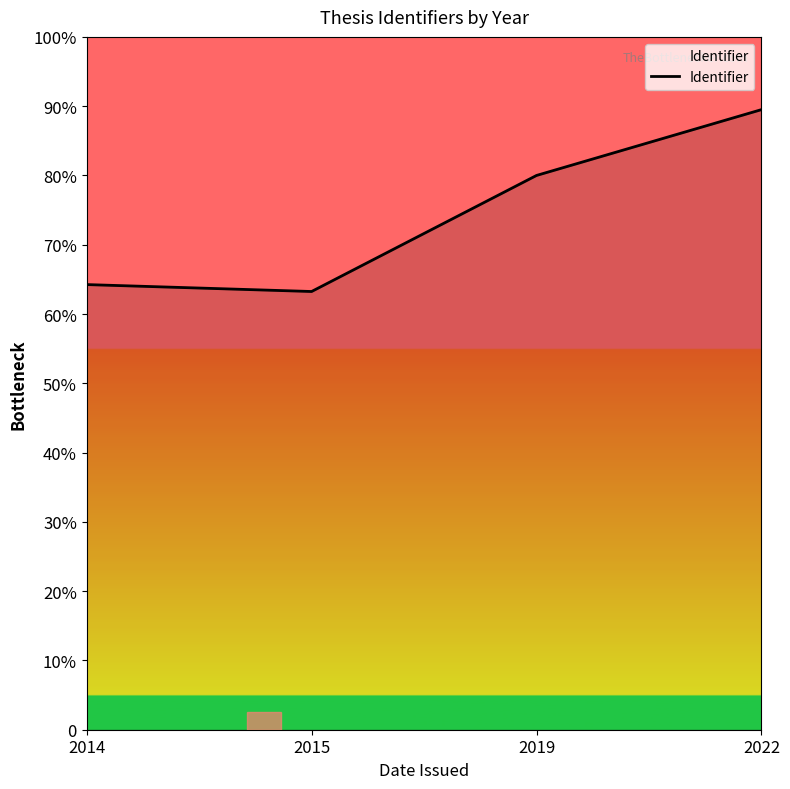

Between 2014 and 2019, which is larger?

2019